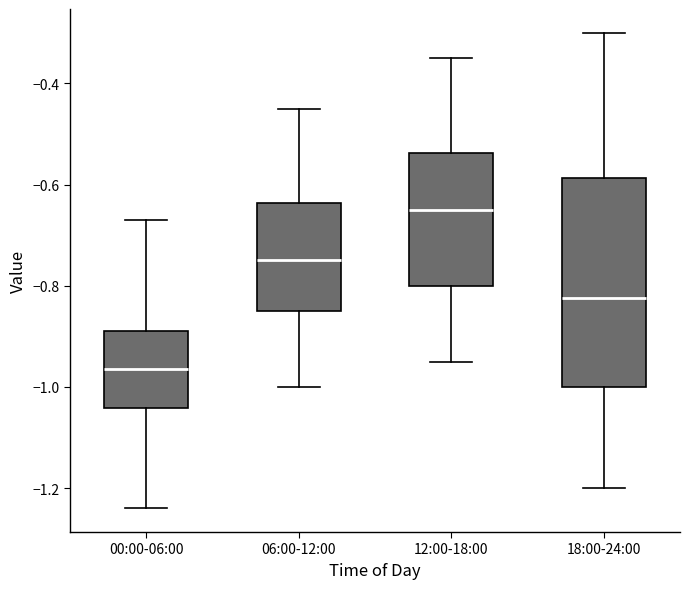

Where does the upper whisker of the box for 00:00-06:00 end on the y-axis? The values are not printed on the chart, so give them approximately, as read against the axis.

-0.66